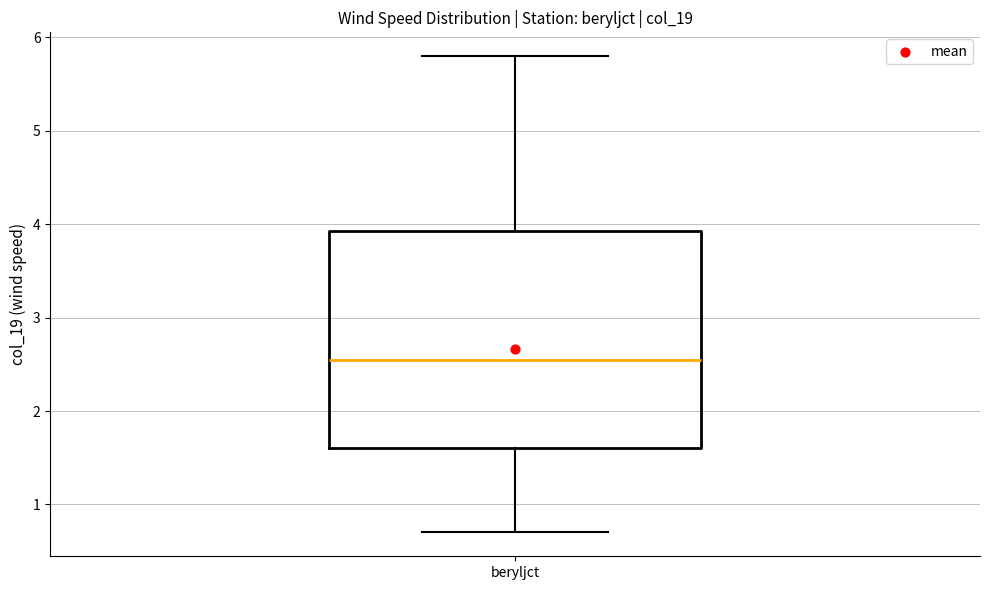

Where is the upper edge of the box for beryljct on the y-axis? The values are not printed on the chart, so give them approximately, as read against the axis.

3.9